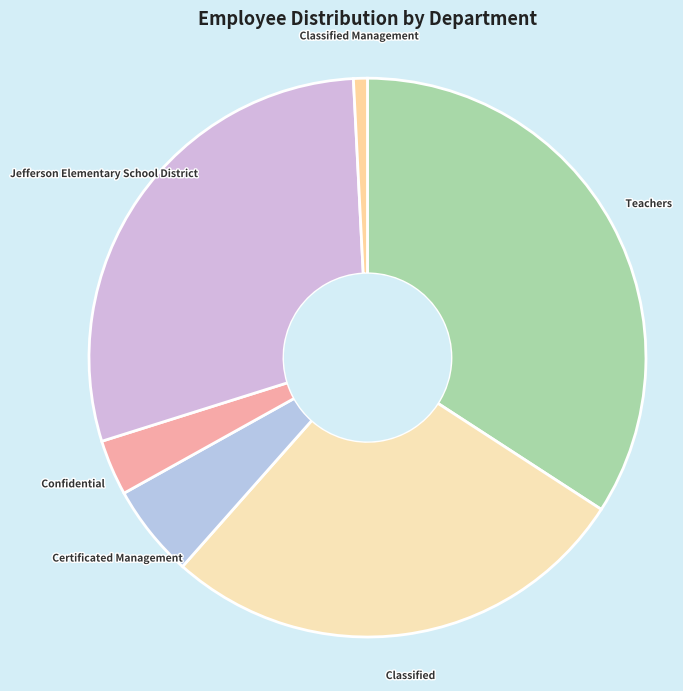

True or false: Certificated Management accounts for 5% of the total.

True